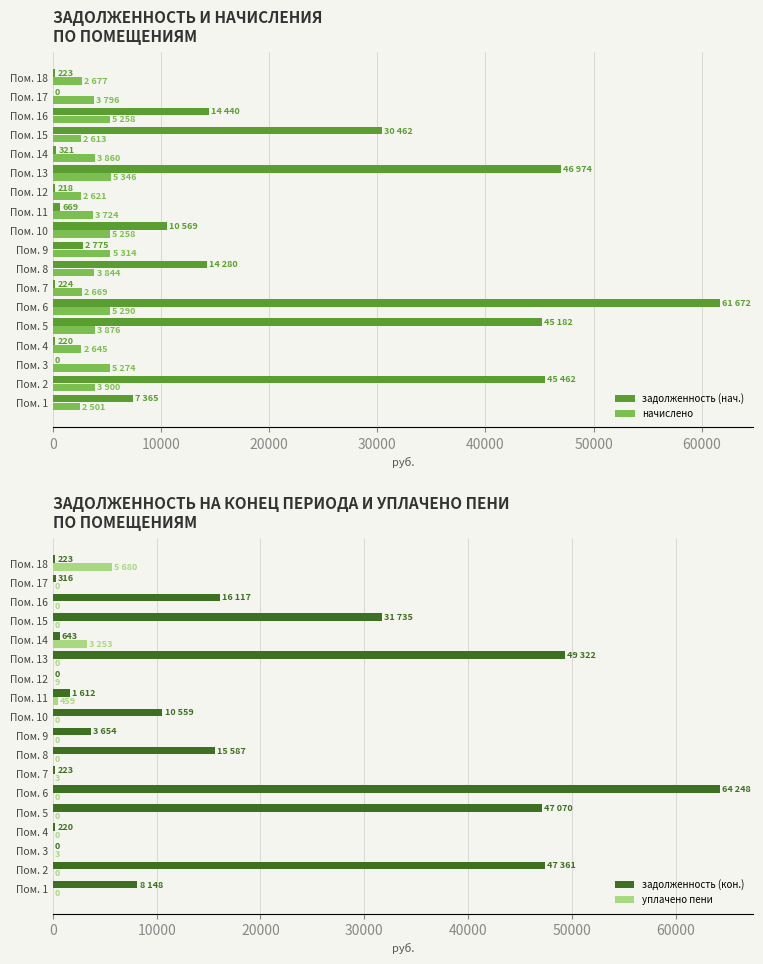

What is the sum of all задолженность (нач.) values?

281063.9